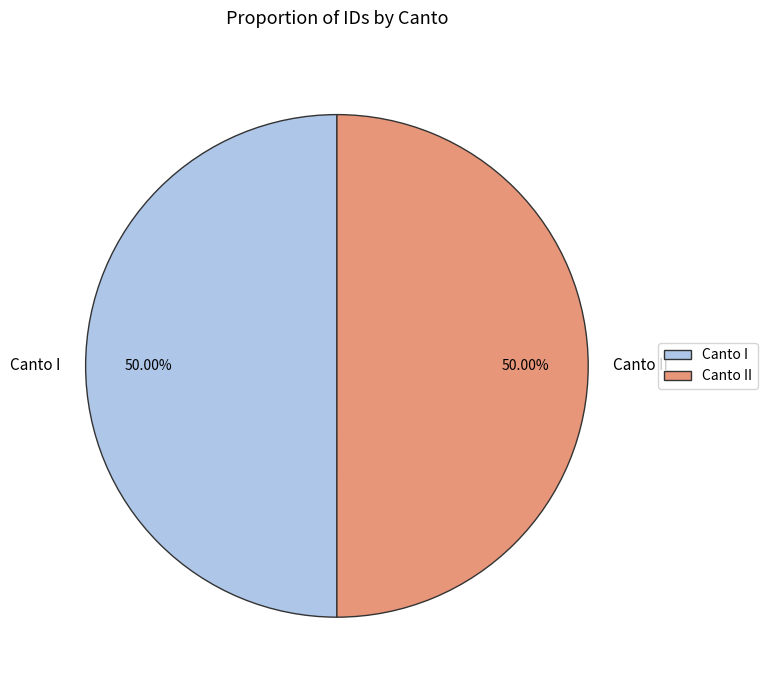

How many slices are in this pie chart?

2